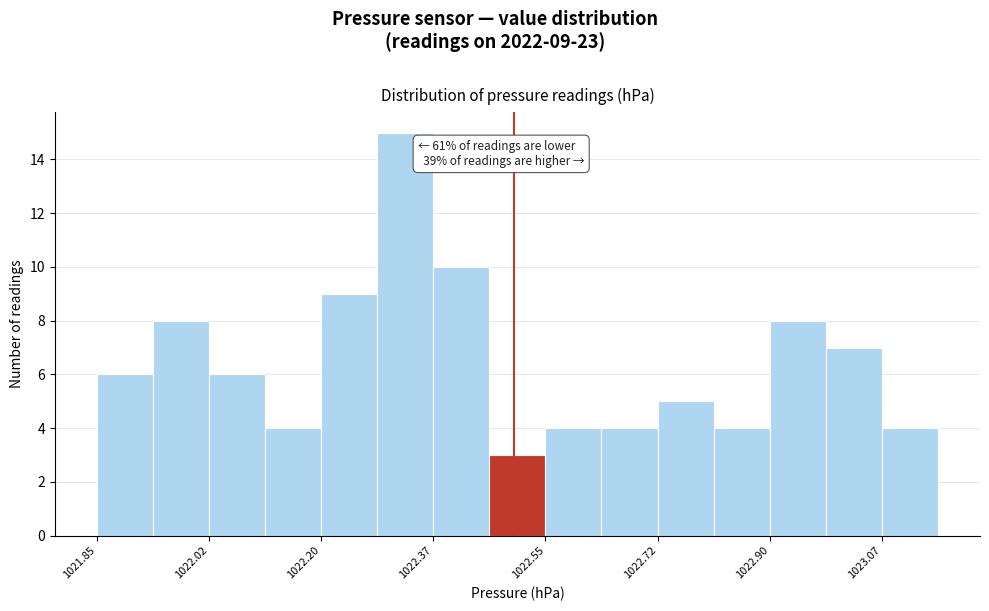

Over which range of the x-axis is the bar tallest?

1022.28 to 1022.38